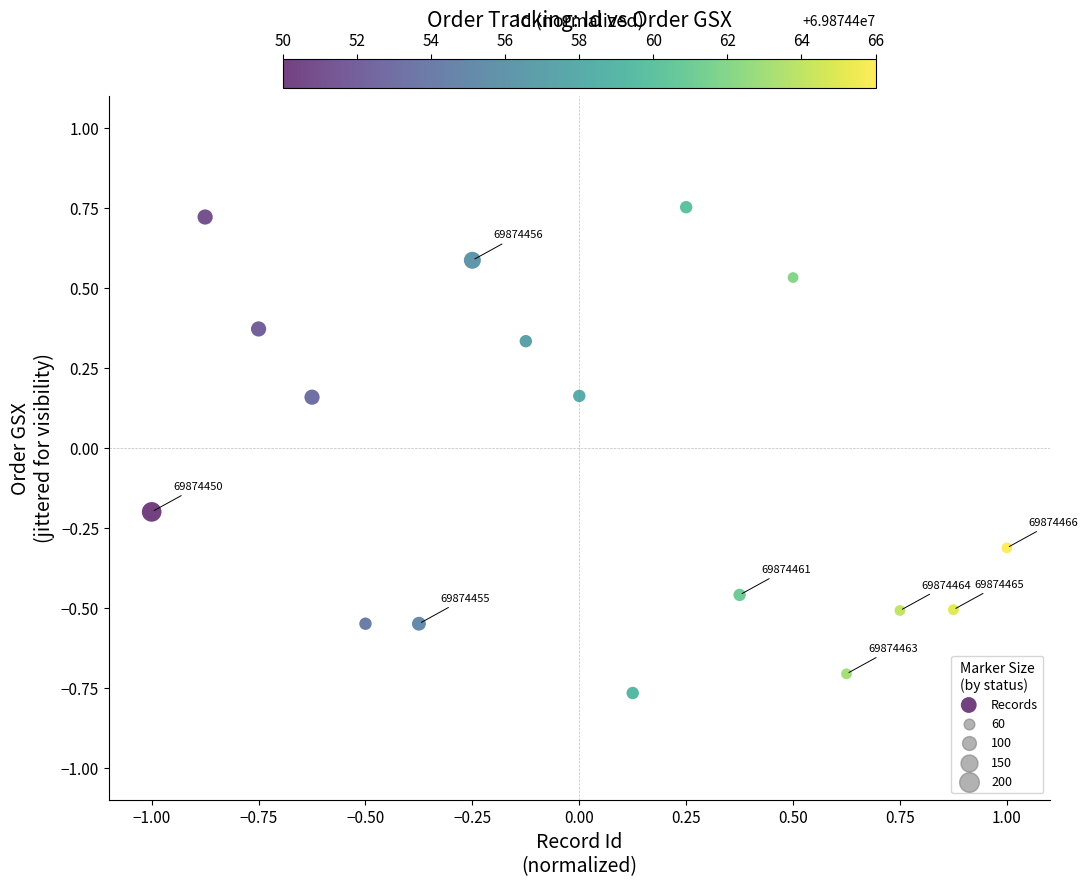

What is the range of X values (max minus min)?

2.0